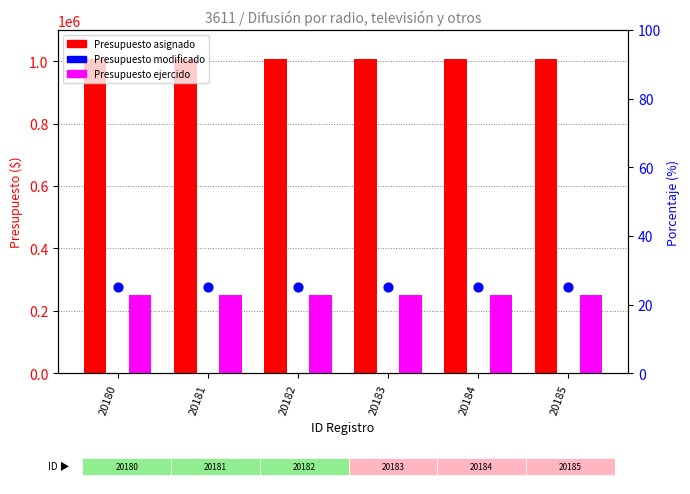

What is the total value across all series at 20183?

1258725.4